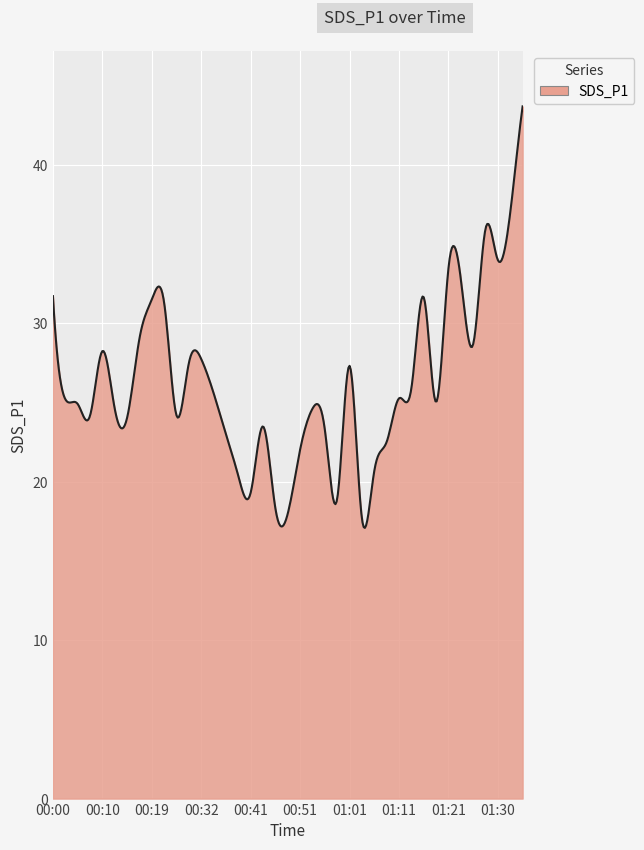

What is the difference between the maximum and minimum values?

26.6